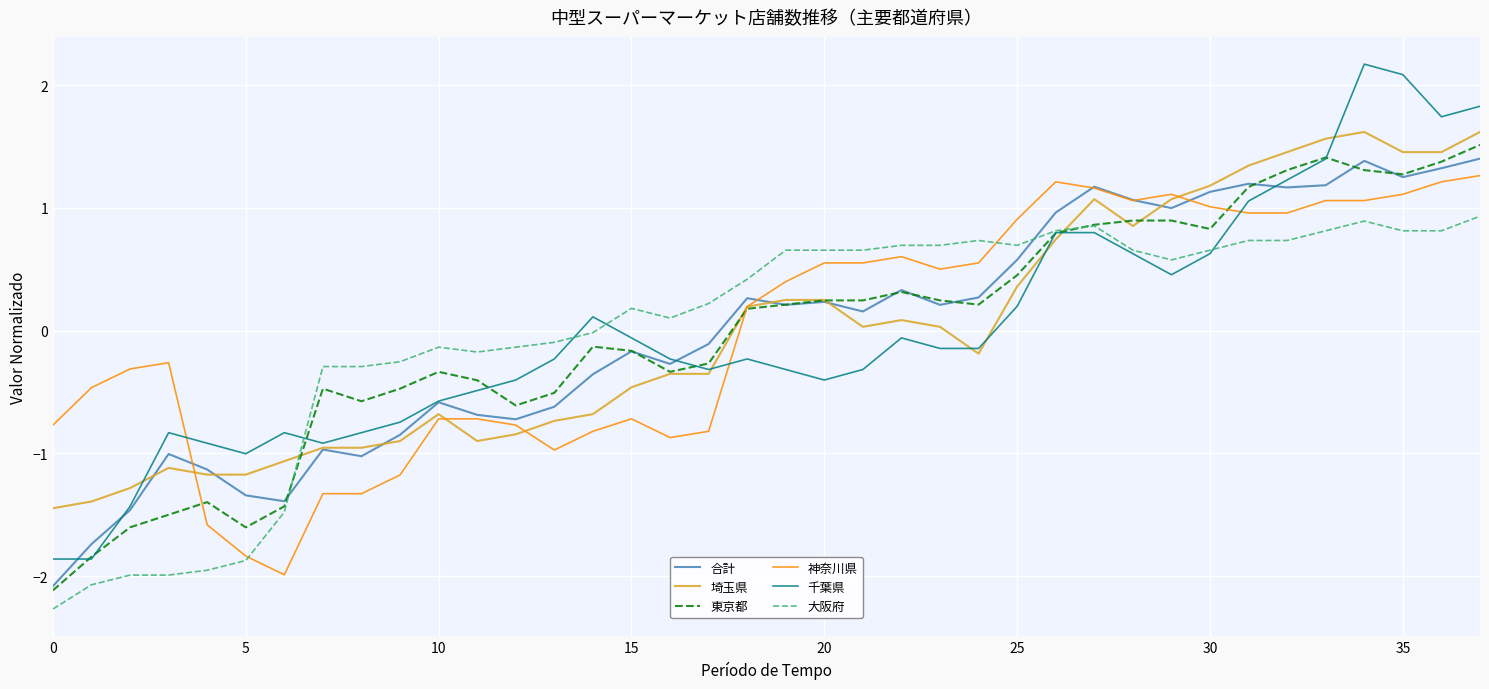

True or false: 神奈川県 and 千葉県 cross at least once.

True